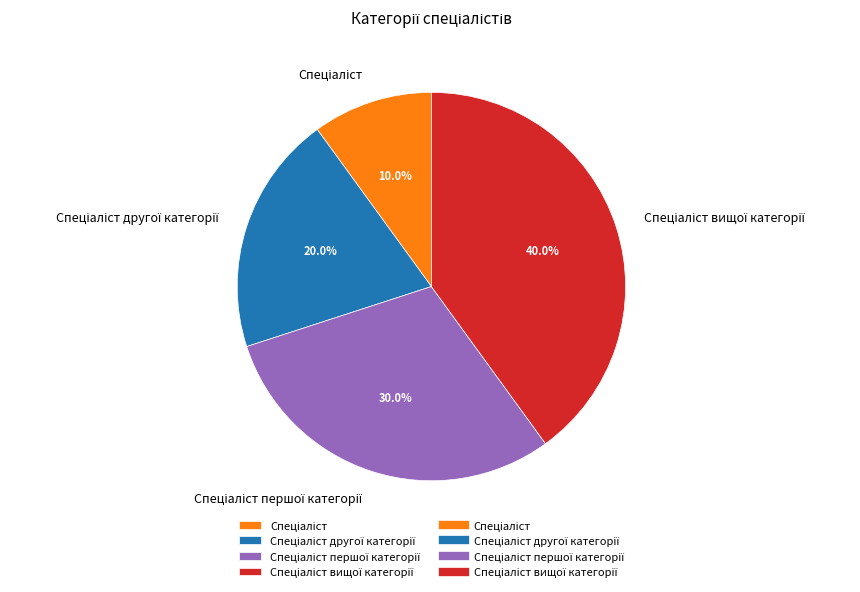

Is there a majority slice in this chart?

No